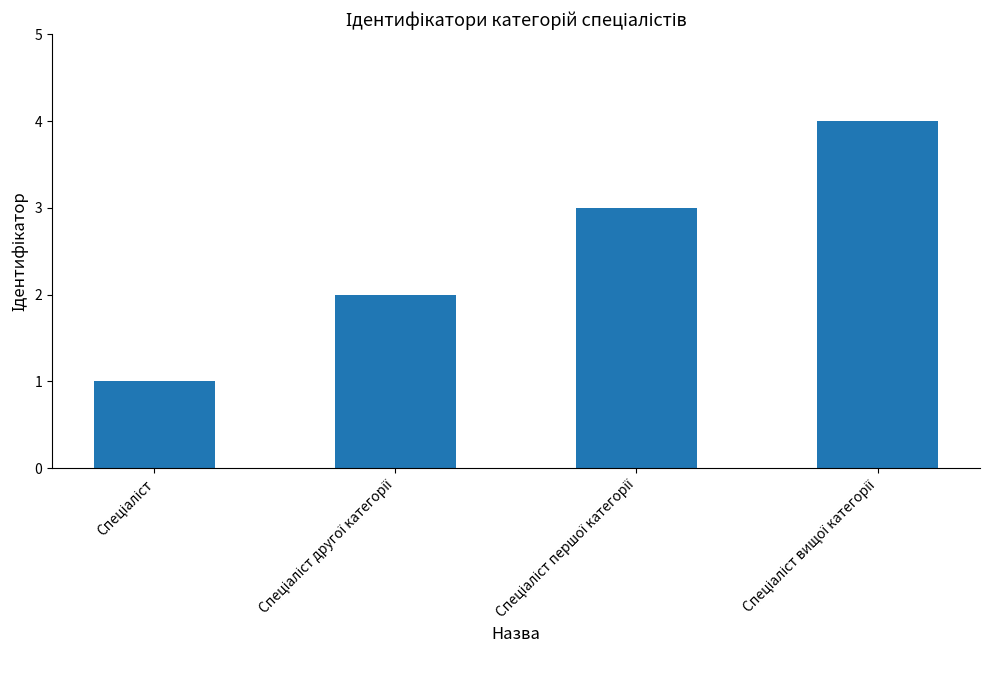

What is the maximum value shown in the chart?

4